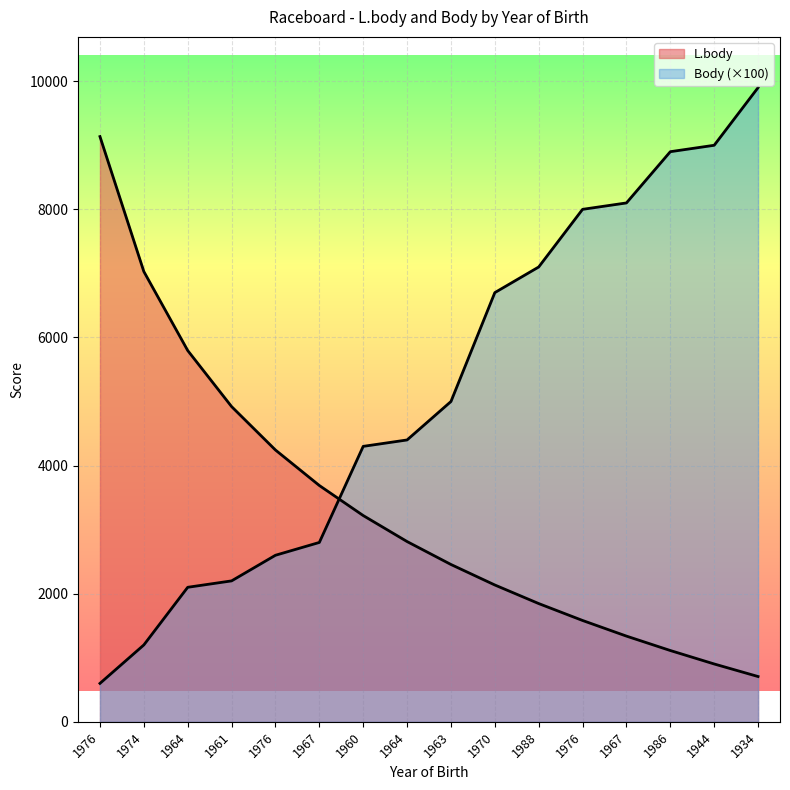

List the series in order of their overall mean, highest first.

Body, L.body